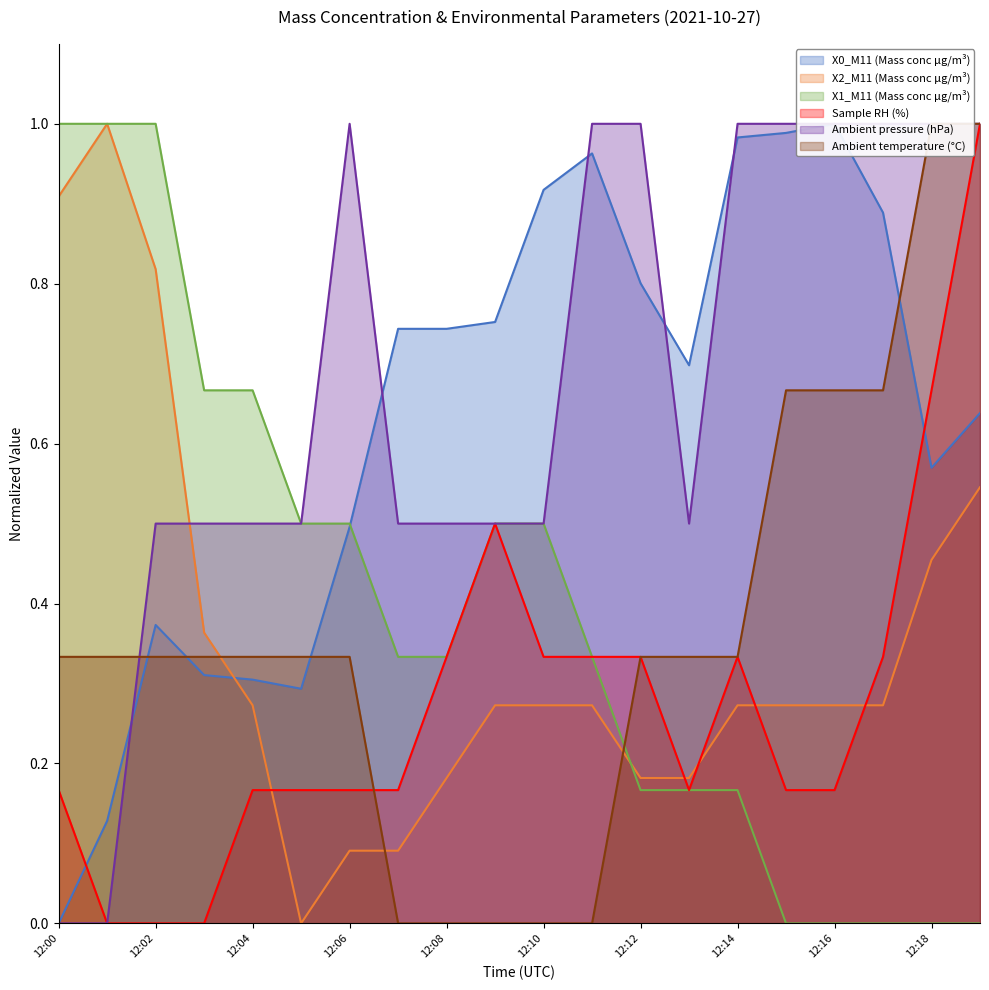

At how many categories does at least one series exceed 0?

20